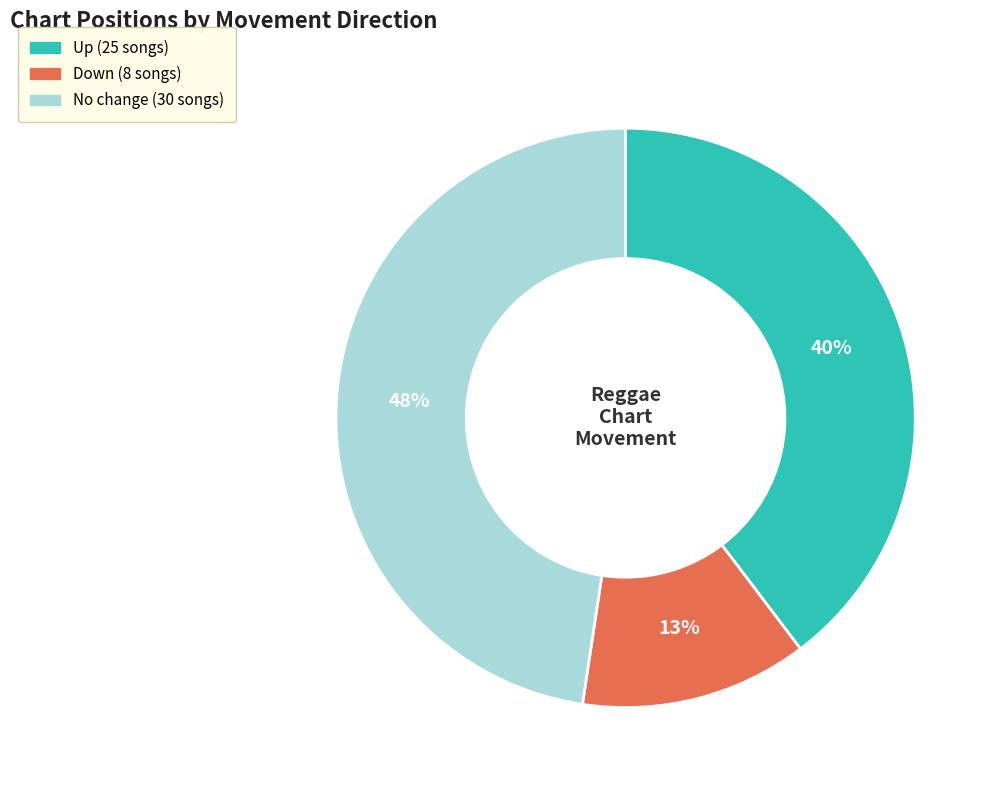

How many slices are in this pie chart?

3